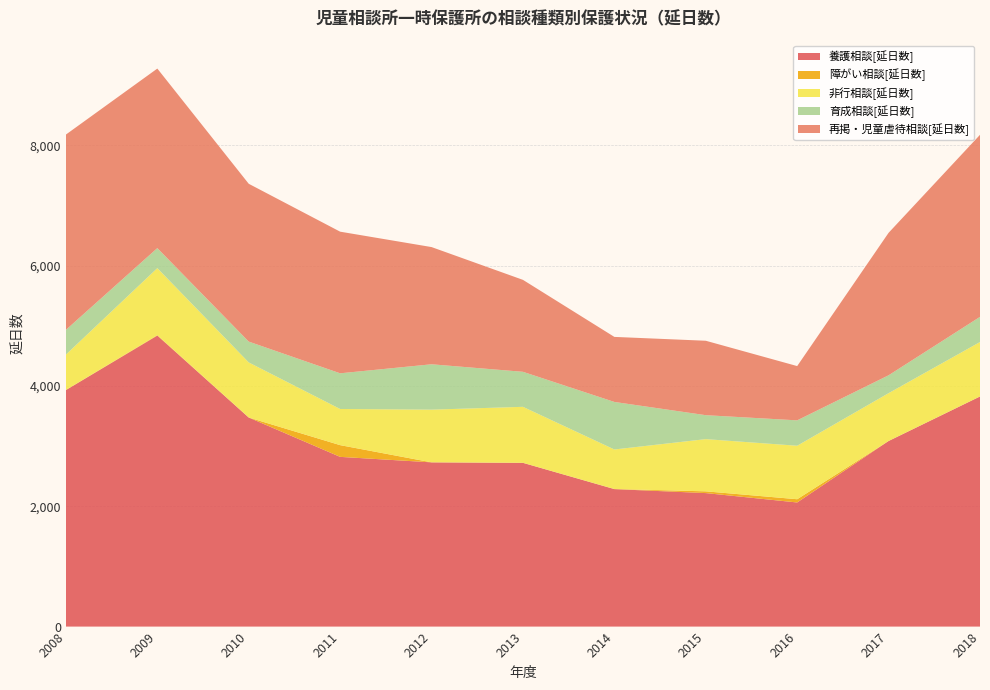

Reading right to left, what are all the values shown in this chart?

養護相談[延日数]: 2018=3825	2017=3085	2016=2063	2015=2219	2014=2285	2013=2722	2012=2730	2011=2821	2010=3475	2009=4837	2008=3931
障がい相談[延日数]: 2018=0	2017=0	2016=54	2015=29	2014=2	2013=0	2012=0	2011=195	2010=0	2009=7	2008=3
非行相談[延日数]: 2018=905	2017=795	2016=889	2015=868	2014=657	2013=931	2012=876	2011=601	2010=916	2009=1114	2008=587
育成相談[延日数]: 2018=418	2017=297	2016=422	2015=398	2014=790	2013=582	2012=754	2011=593	2010=346	2009=333	2008=411
再掲・児童虐待相談[延日数]: 2018=3026	2017=2368	2016=902	2015=1237	2014=1081	2013=1528	2012=1948	2011=2354	2010=2623	2009=2984	2008=3246